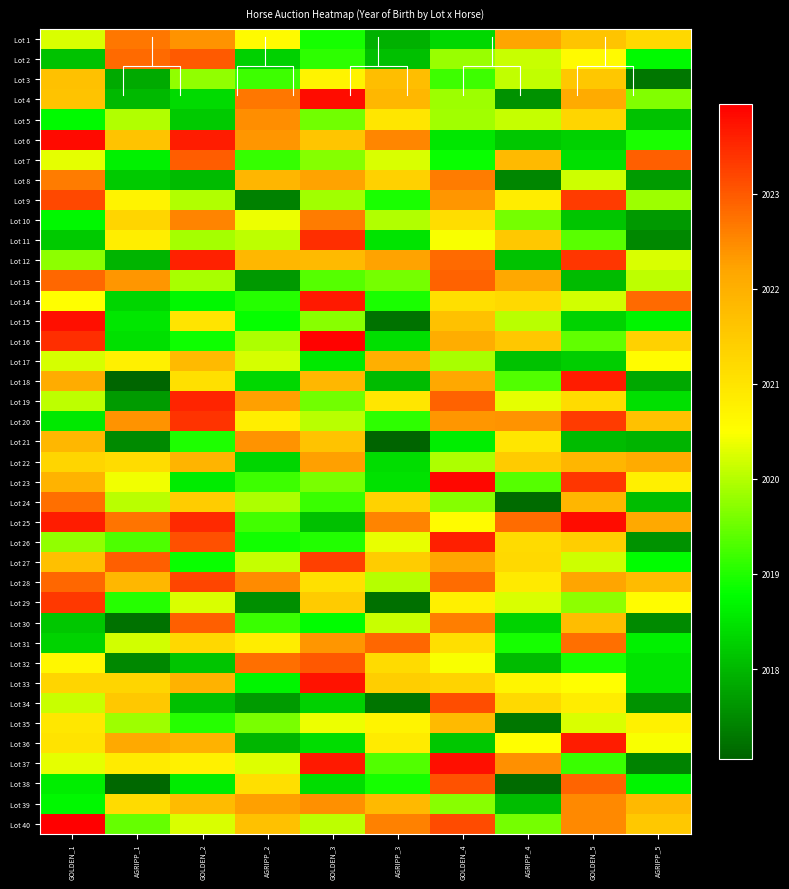

Where is Lot 37 nearest to the value 2020?

AGRIPP_2